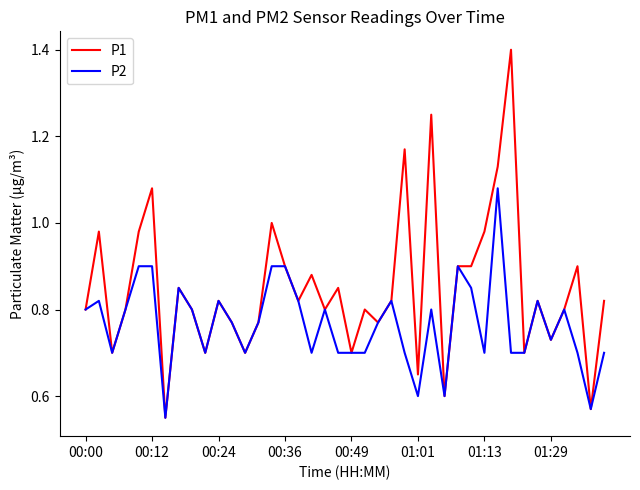

Which series has the widest spread of values?

P1